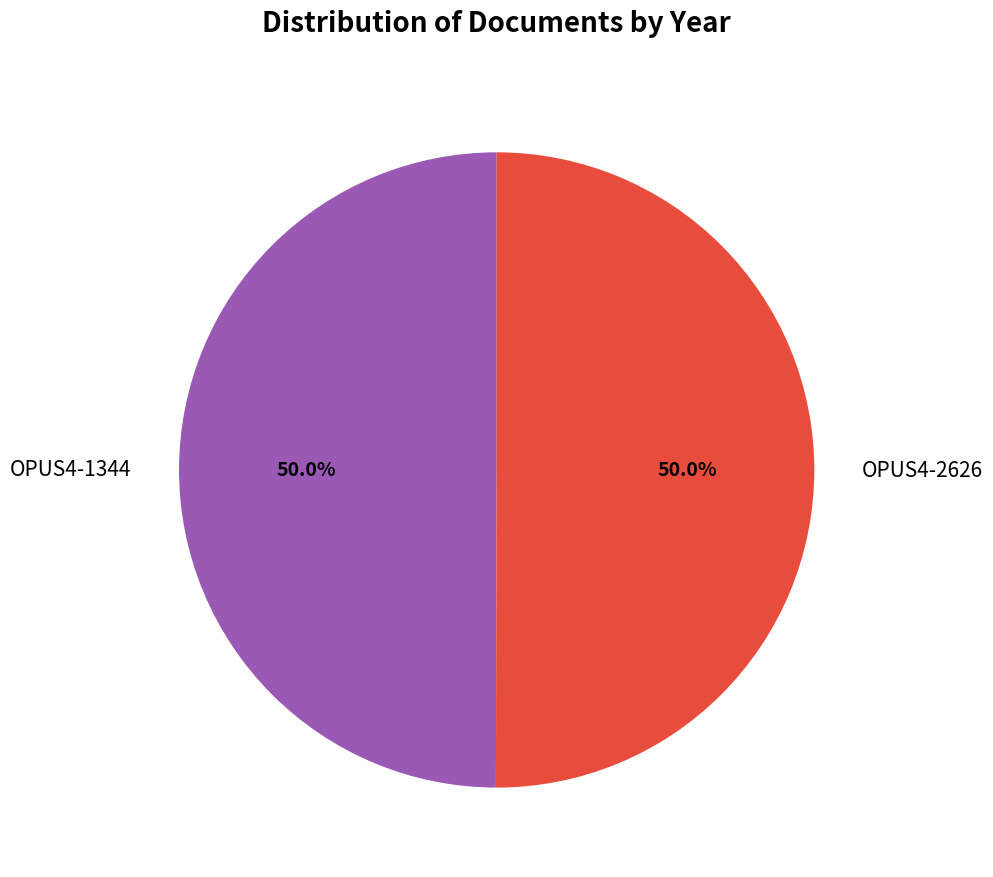

True or false: OPUS4-2626 accounts for 50% of the total.

True